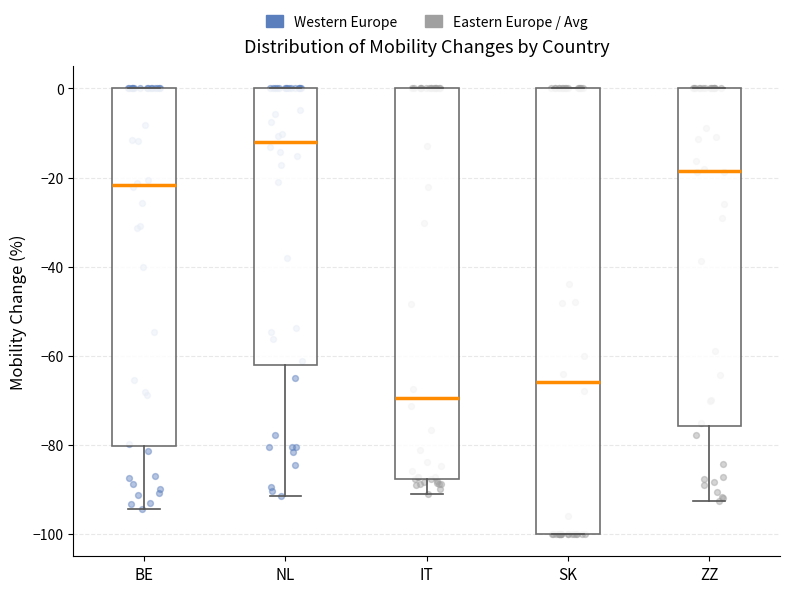

Which box's median line is the highest?

NL